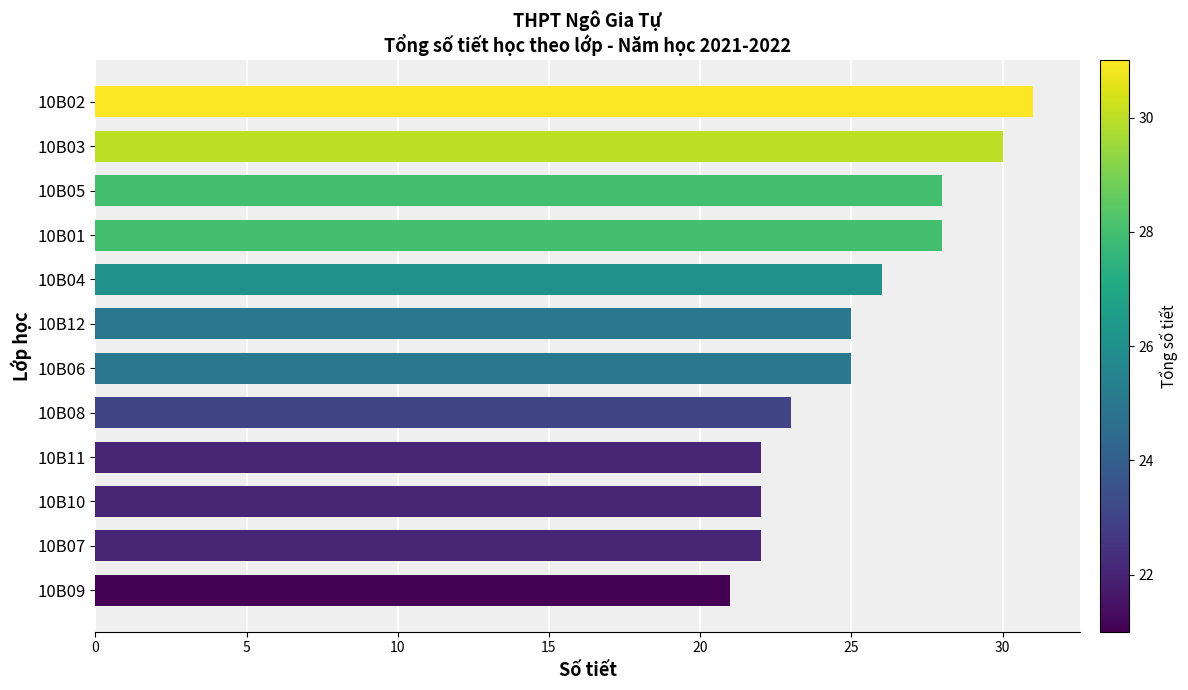

Count the values in the range 22 to 28.

9